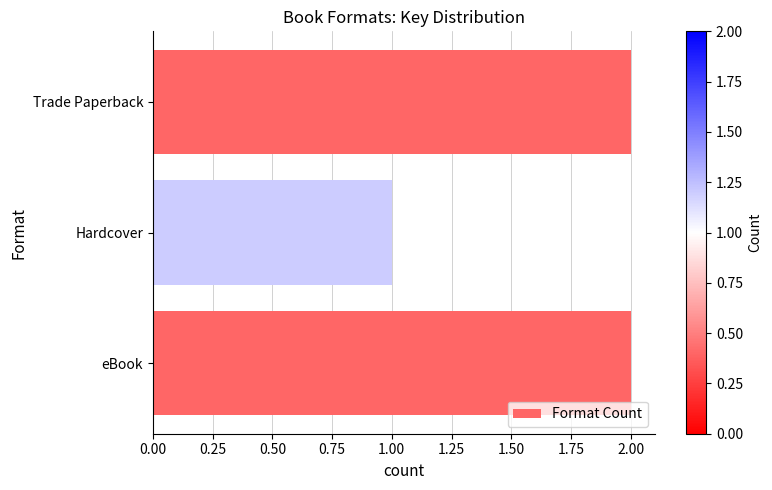

What is the difference between the second highest and minimum values?

1